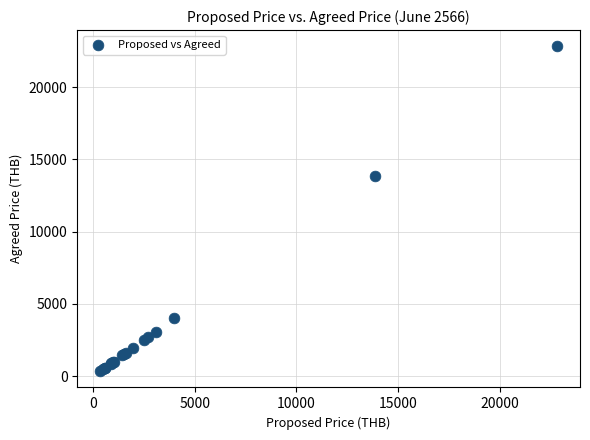

What Y value in the scatter plot is closest to 11589?

13869.2